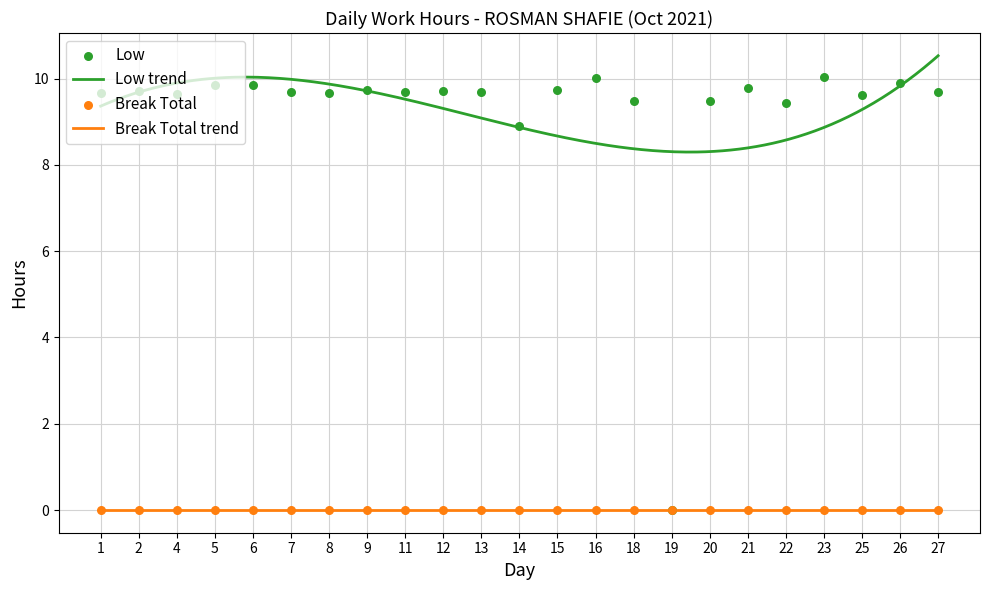

Which has a higher value, 26 or 13?

26